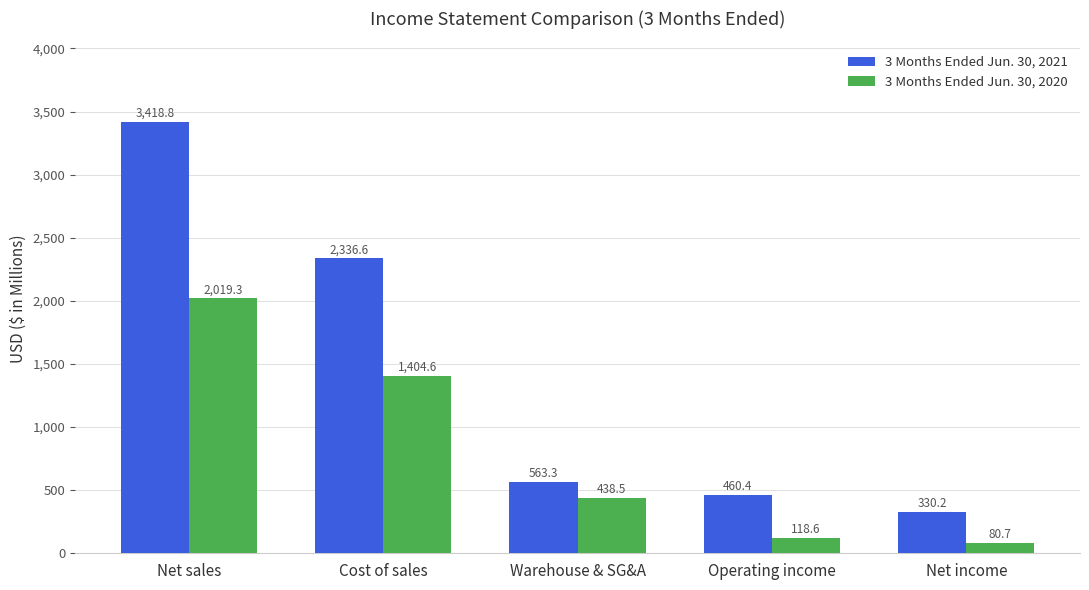

Is the value of 3 Months Ended Jun. 30, 2020 at Cost of sales greater than the value of 3 Months Ended Jun. 30, 2021 at Net sales?

No